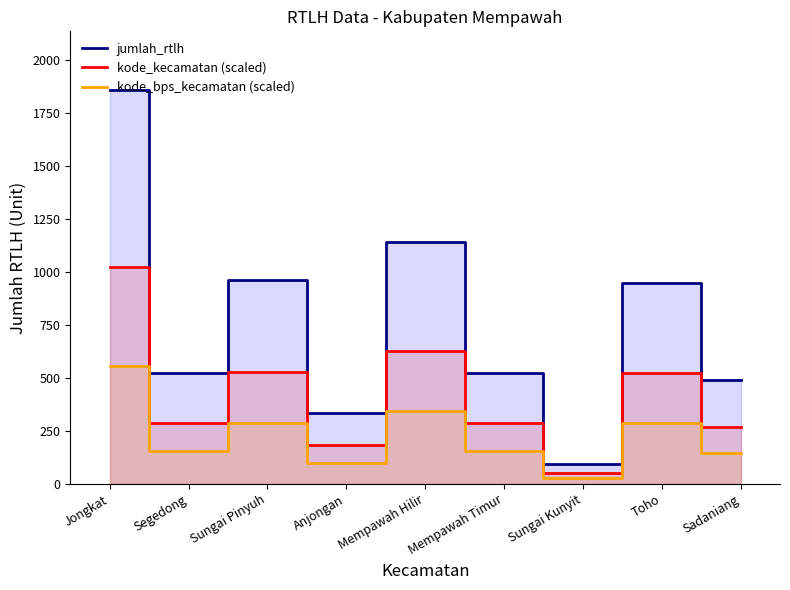

At which category is the sum across all series the highest?

Jongkat